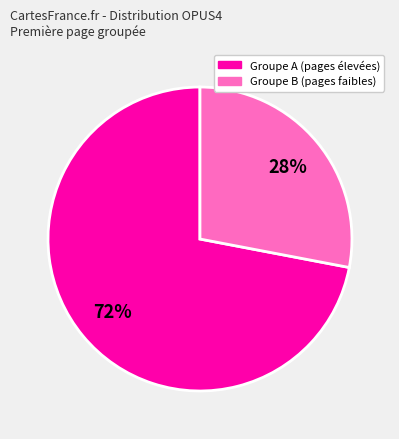

Count the number of slices in the pie.

2